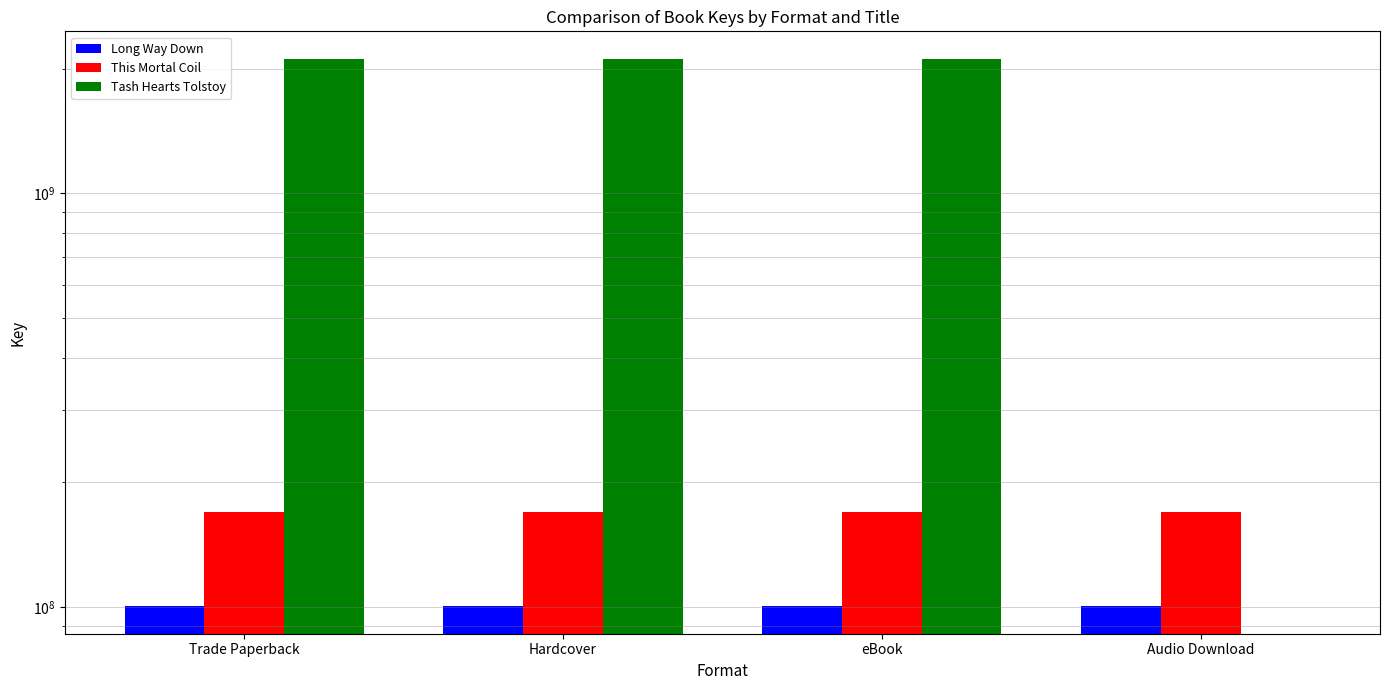

How many bars are there in each group?

3